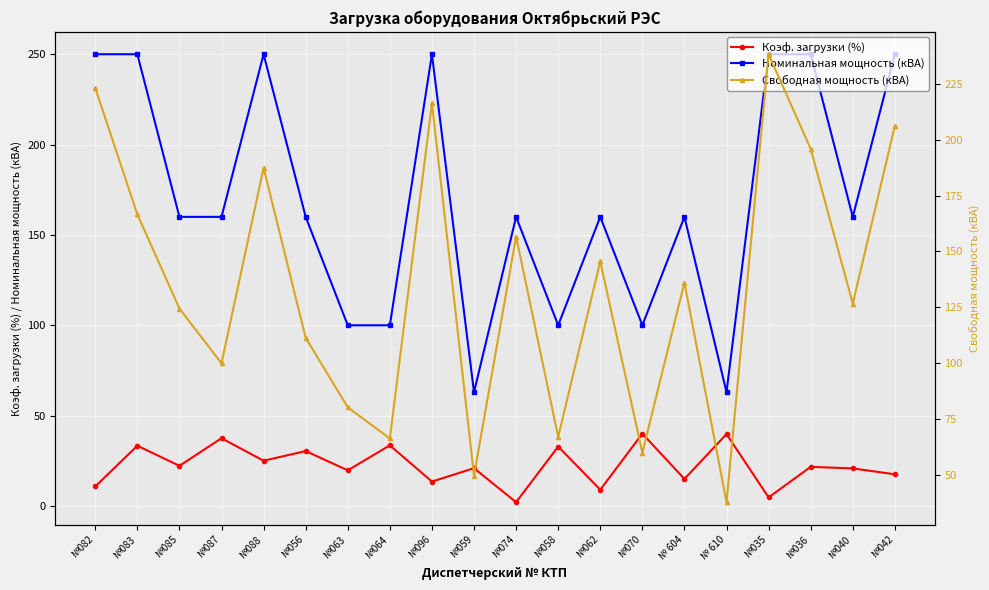

What is the difference between the highest and lowest values at №040?

139.2